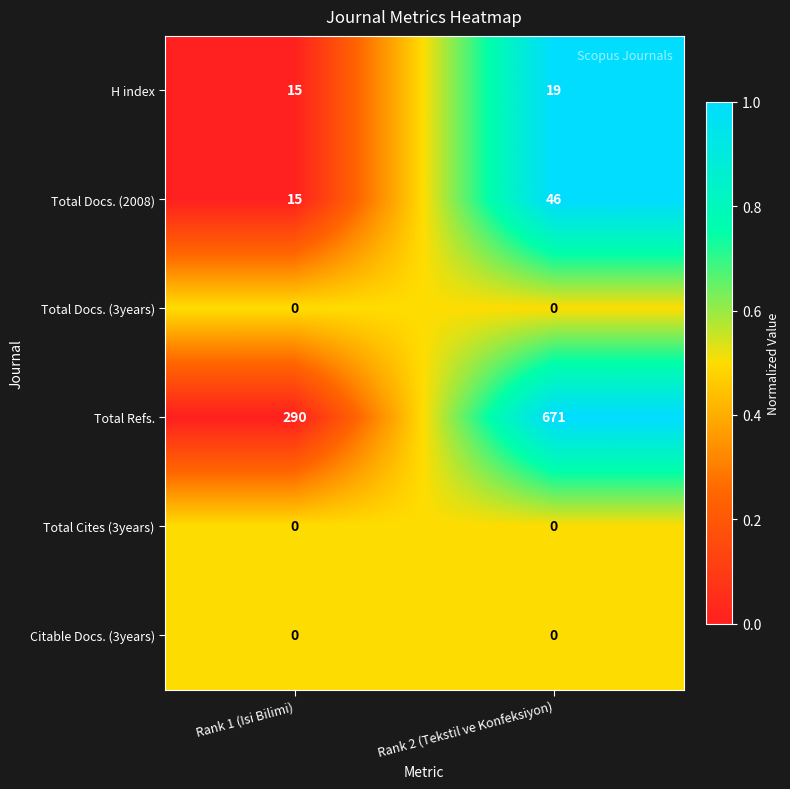

What is the sum of the H index values at Rank 1 (Isi Bilimi) and Rank 2 (Tekstil ve Konfeksiyon)?

34